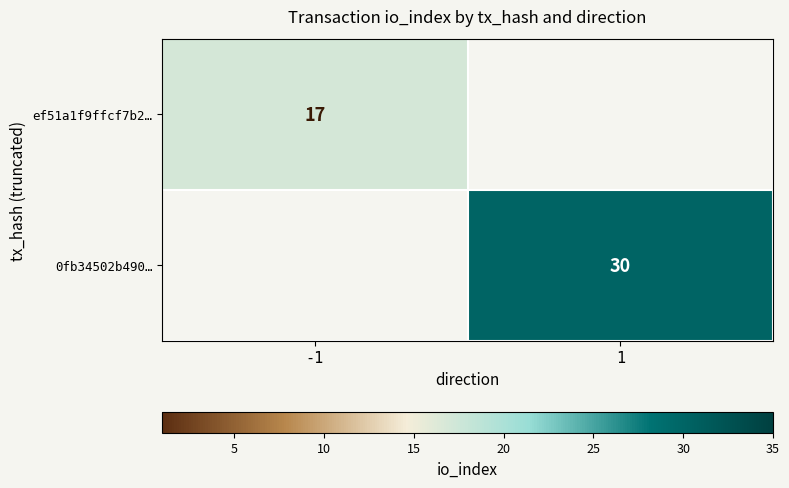

True or false: ef51a1f9ffcf7b2… has a value of 17 at -1.

True